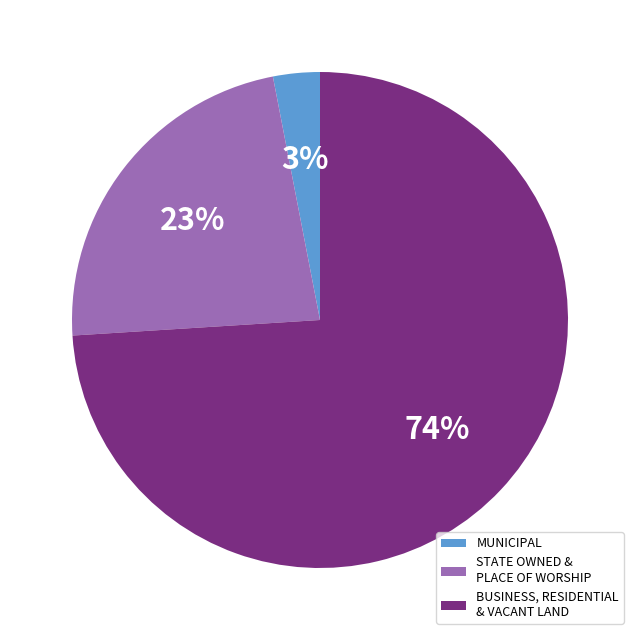

Which slice is the smallest?

MUNICIPAL